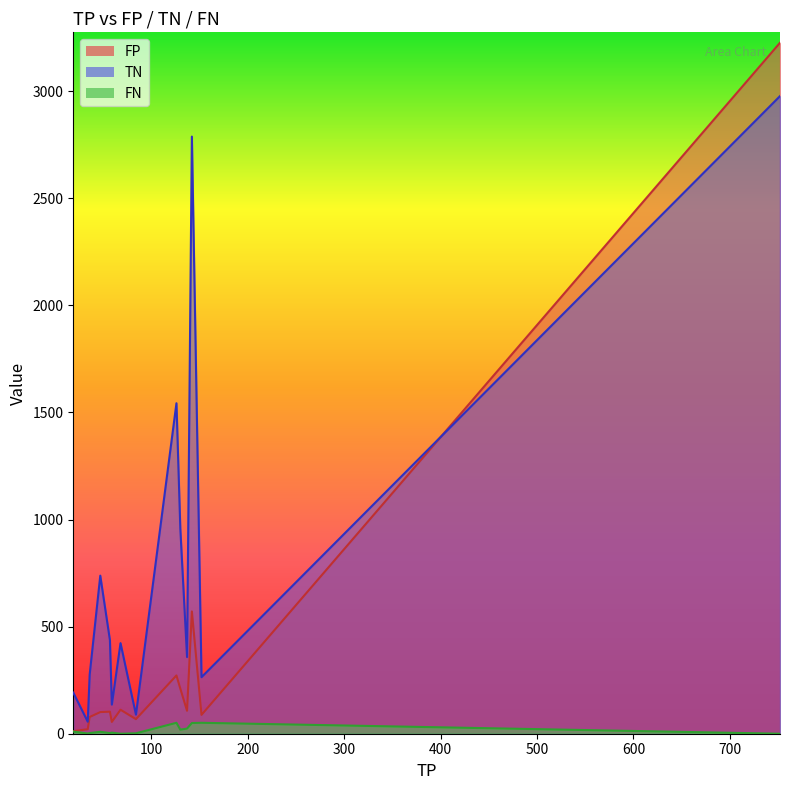

In FN, how many points are lower than both neighbors (excluding endpoints)?

2